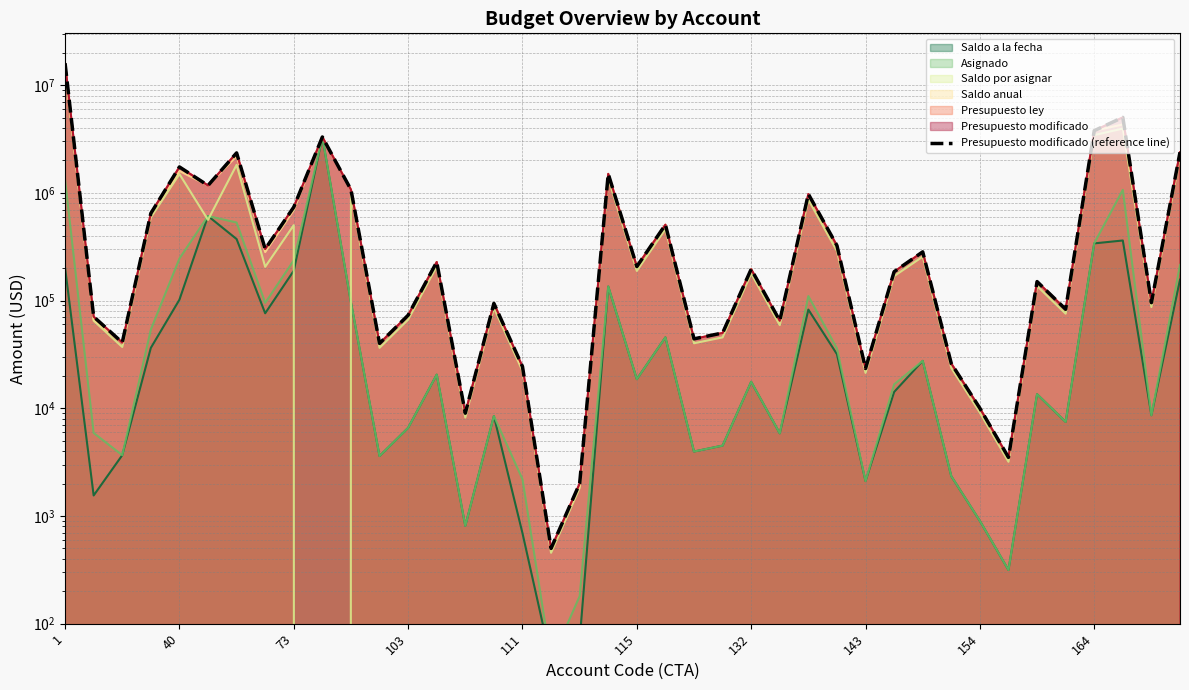

What is the change in value from 18 to 27?

+322100